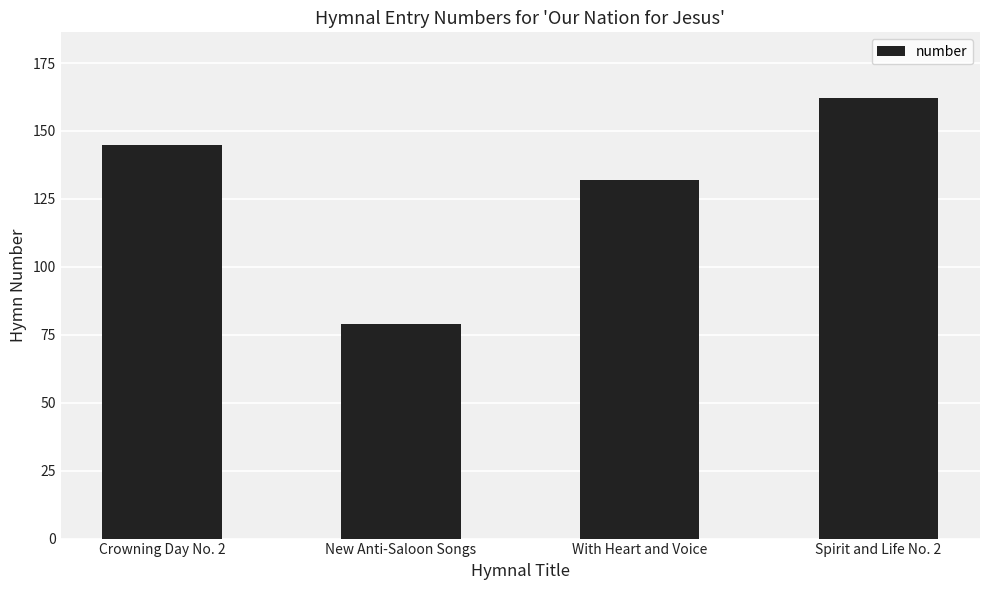

What is the change in value from Crowning Day No. 2 to With Heart and Voice?

-13